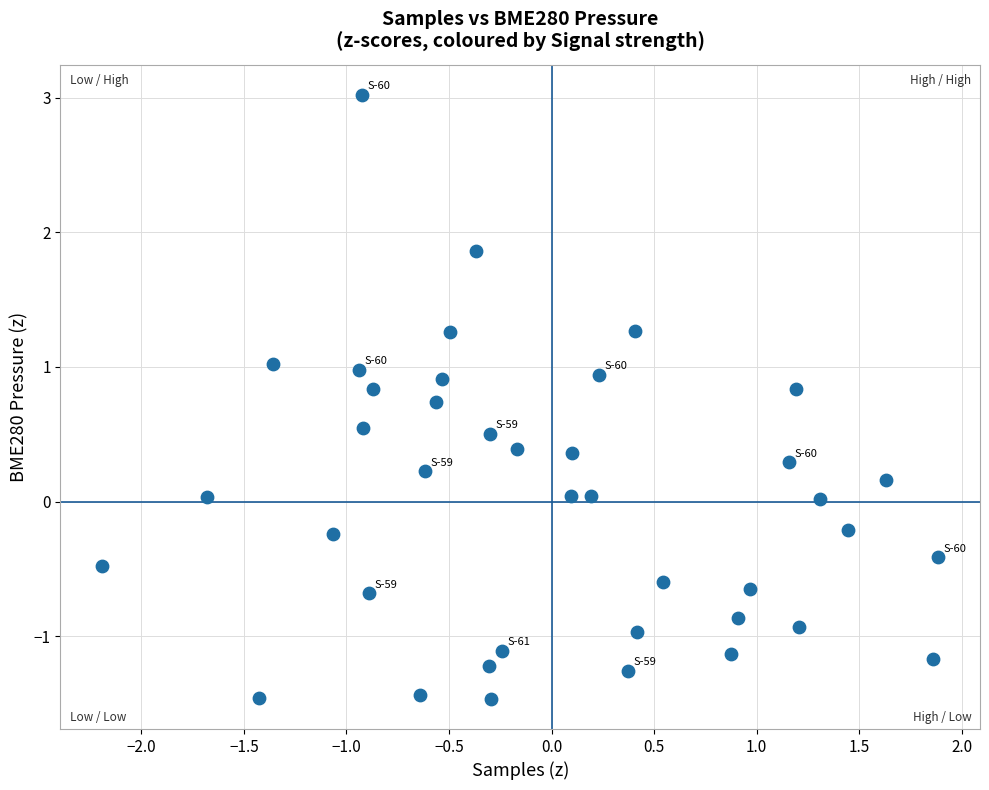

What is the range of Y values (max minus min)?

4.5